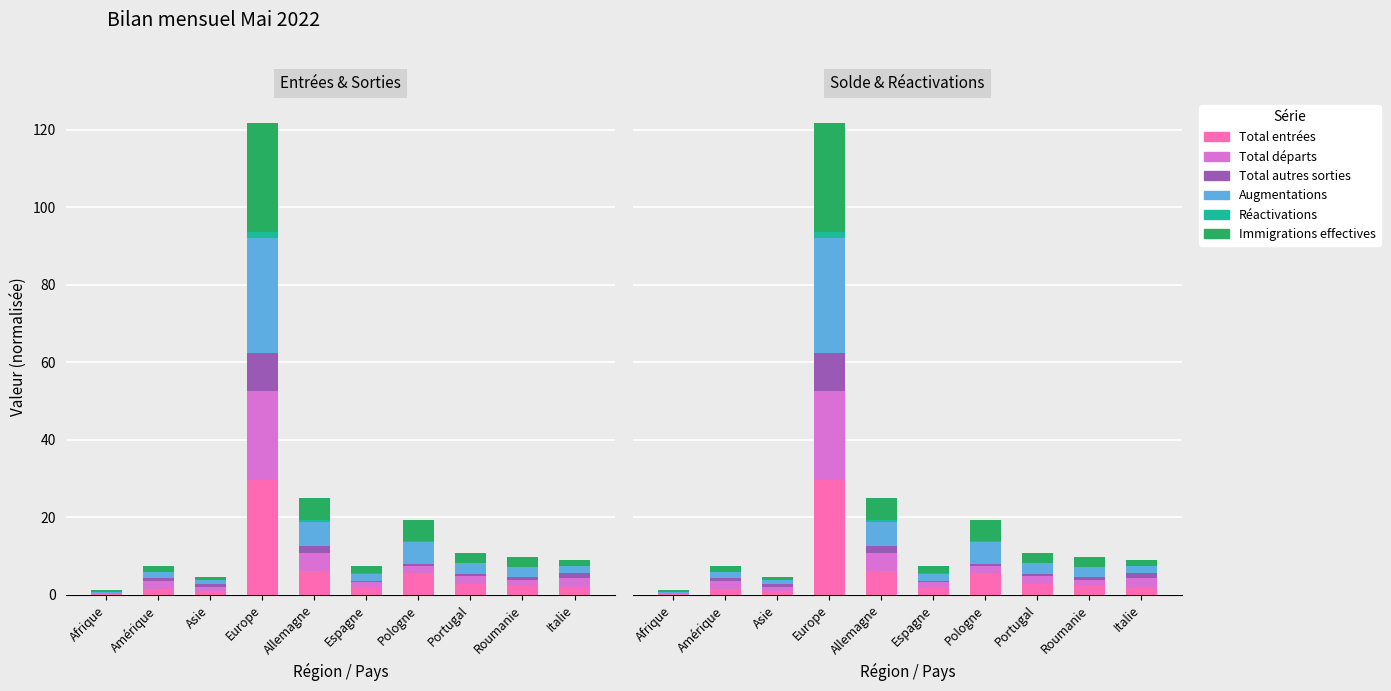

Is the value of Total départs at Italie greater than the value of Immigrations effectives at Amérique?

Yes